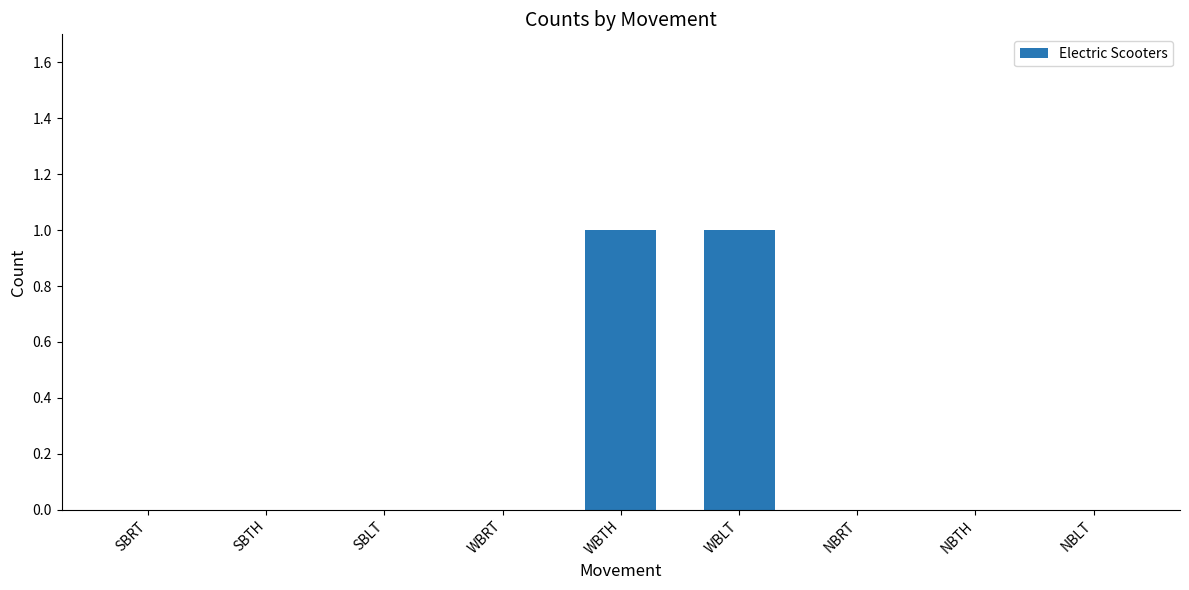

Is it true that the value at WBRT is 0?

True